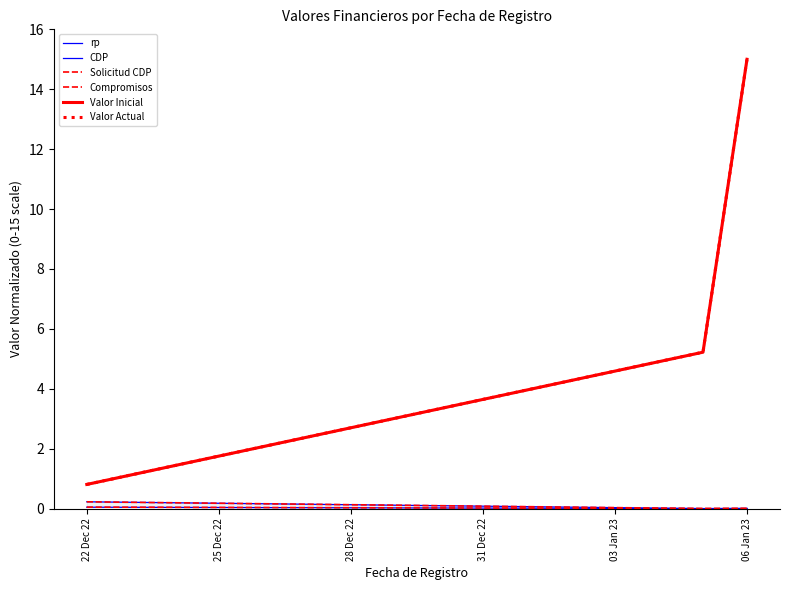

Is it true that Solicitud CDP equals 0.0 at 22 Dec 22?

False